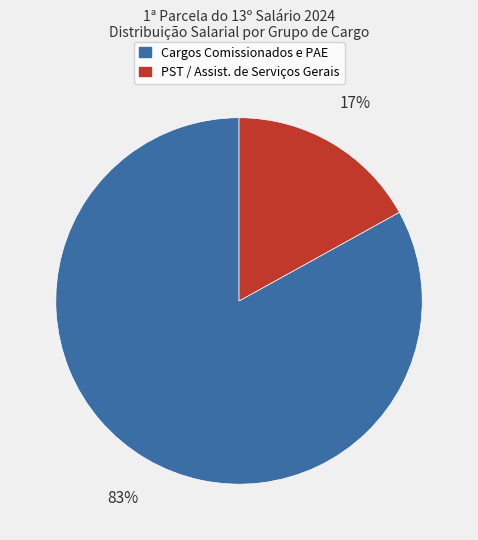

To the nearest percent, what is the difference between the largest and smallest slice percentages?

66%